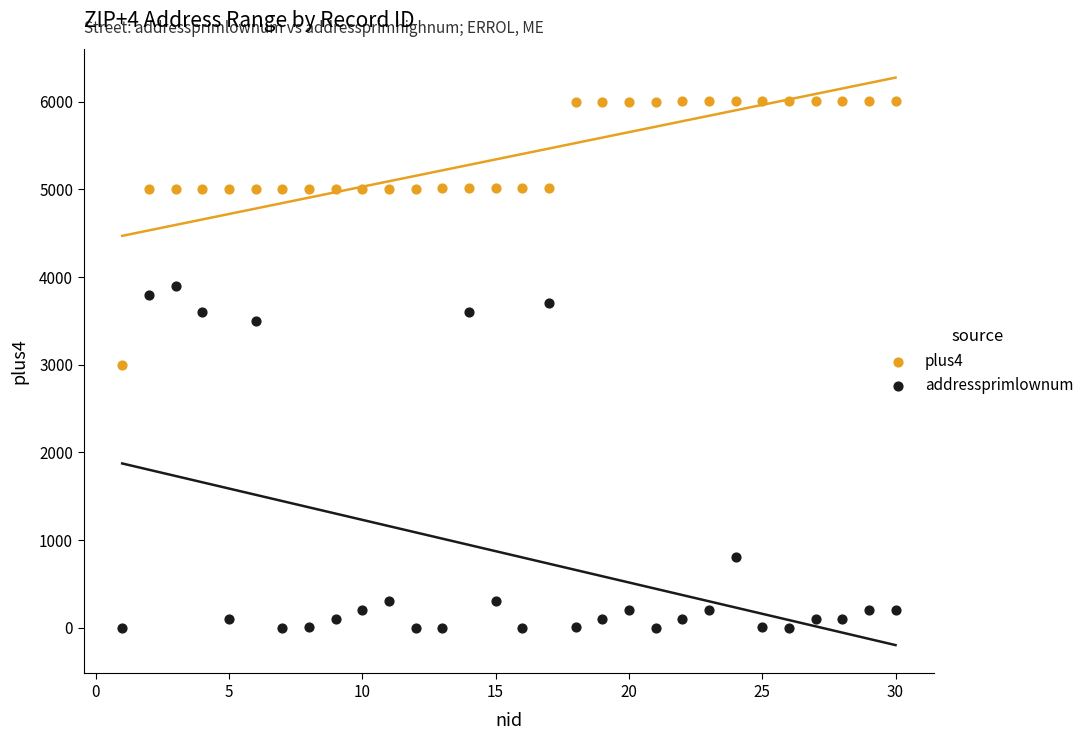

Which series reaches the minimum Y coordinate?

addressprimlownum